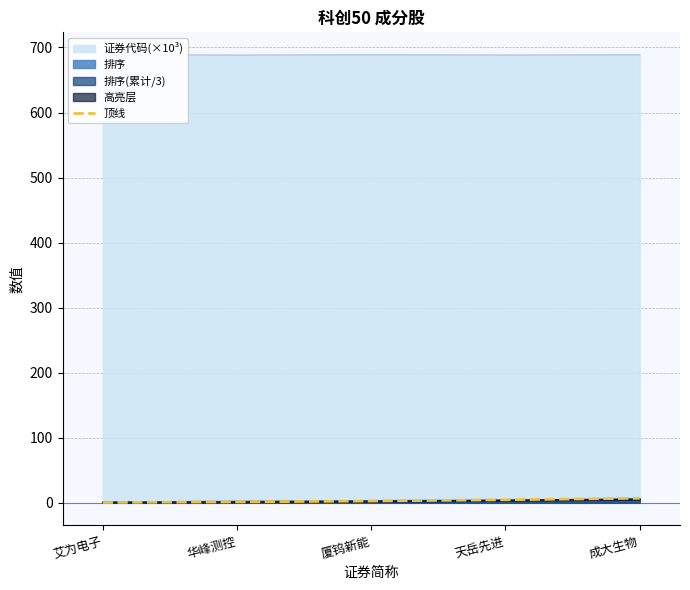

Does the chart have visible grid lines?

Yes